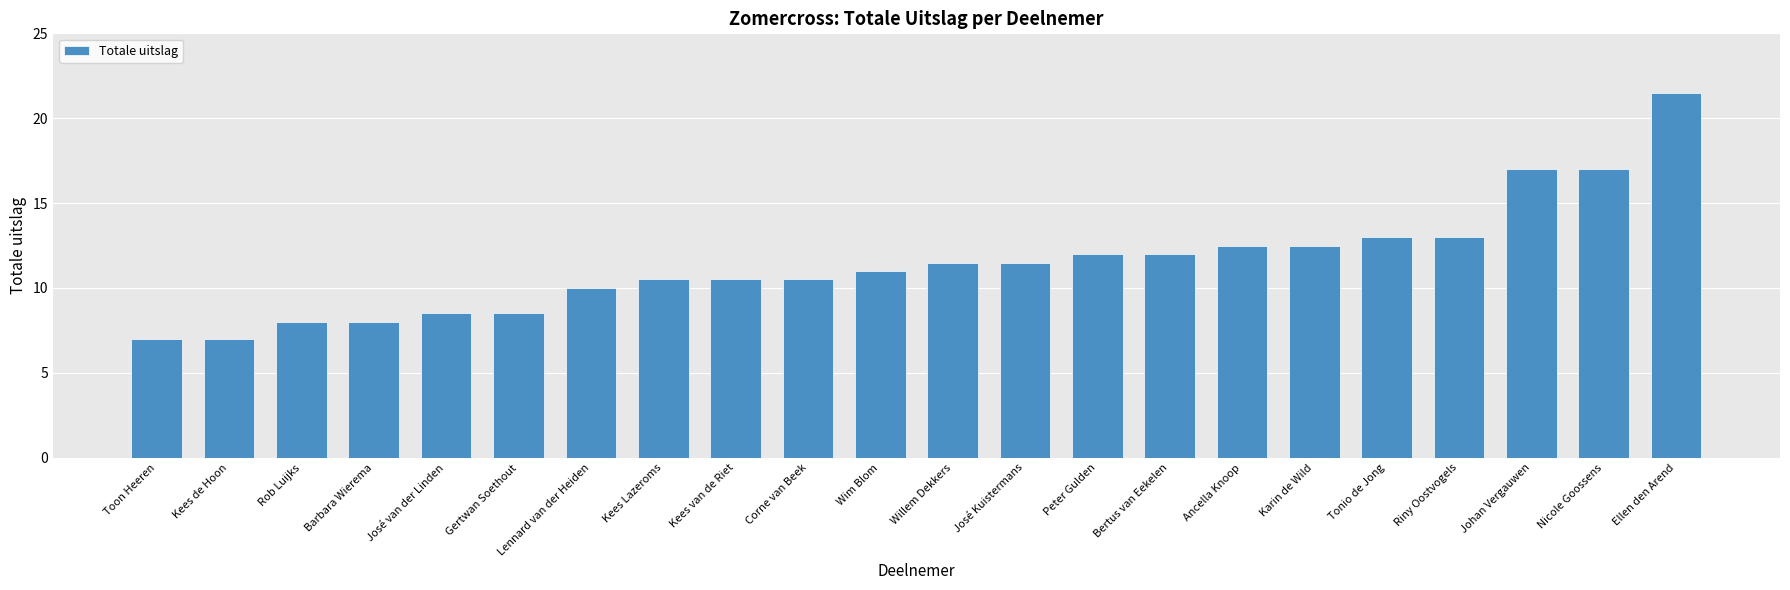

What is the difference between the maximum and minimum values?

14.5